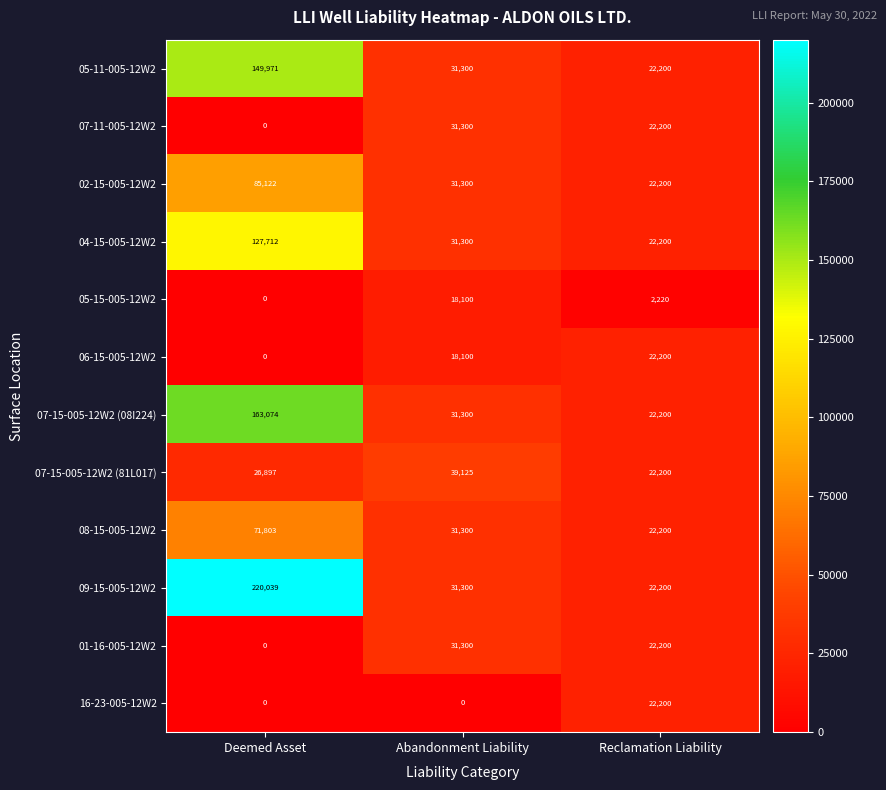

What is the difference between the maximum and second lowest values in the 16-23-005-12W2 series?

22200